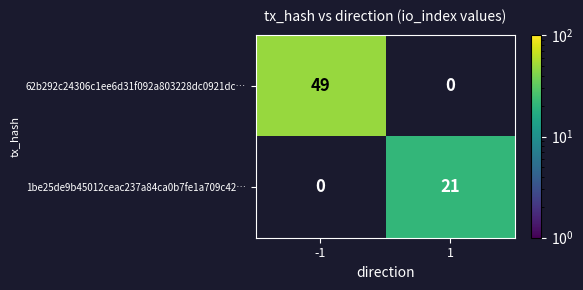

The 1be25de9b45012ceac237a84ca0b7fe1a709c42… series shows 32 at 1. True or false?

False